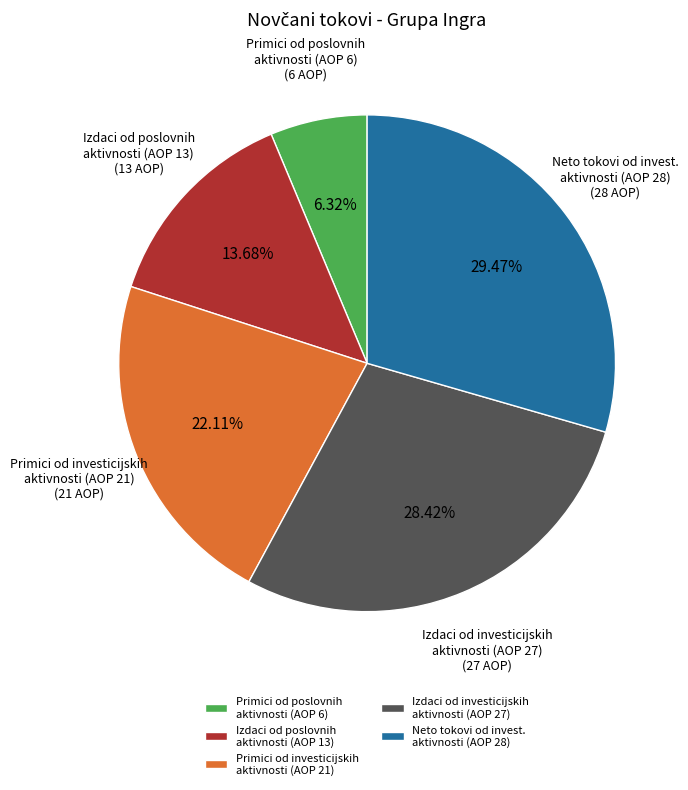

To the nearest percent, what is the average slice percentage?

20%